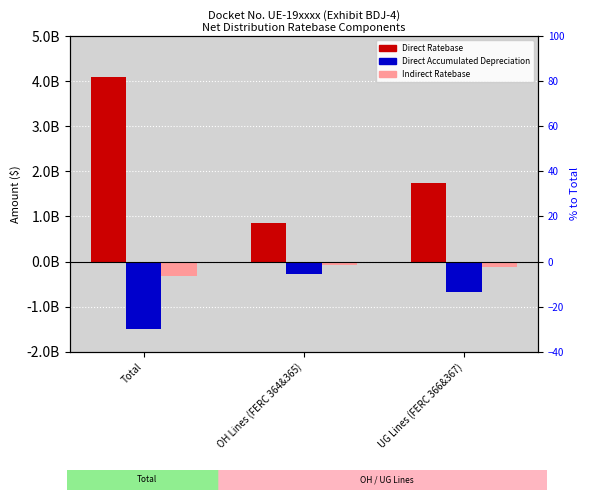

What is the sum of the Direct Ratebase values at UG Lines (FERC 366&367) and OH Lines (FERC 364&365)?

2577769497.5